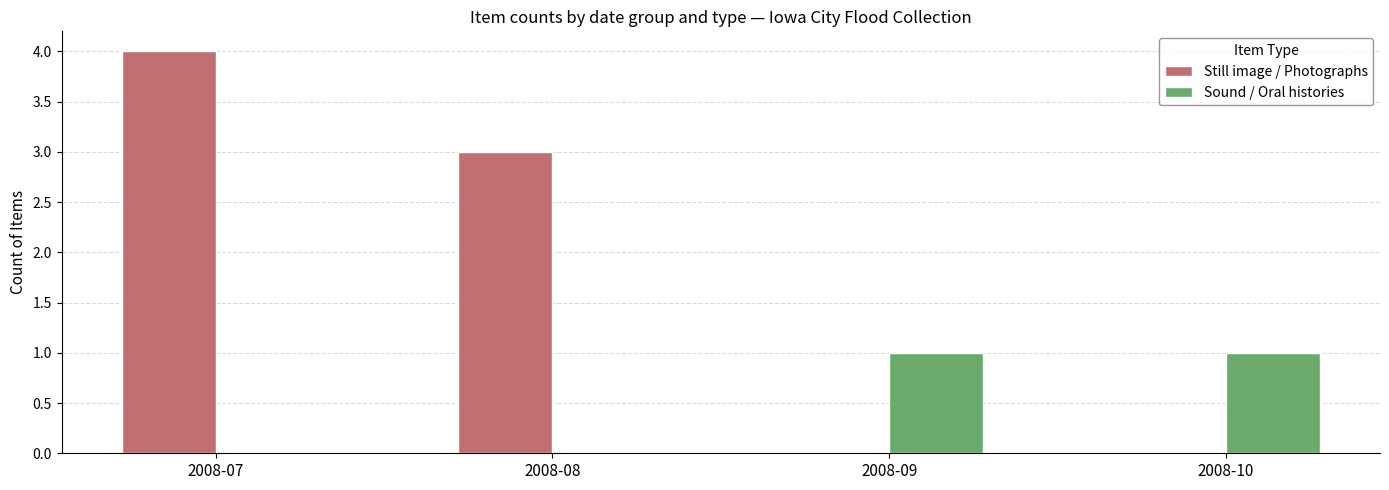

What is the highest value of the Still image / Photographs series?

4